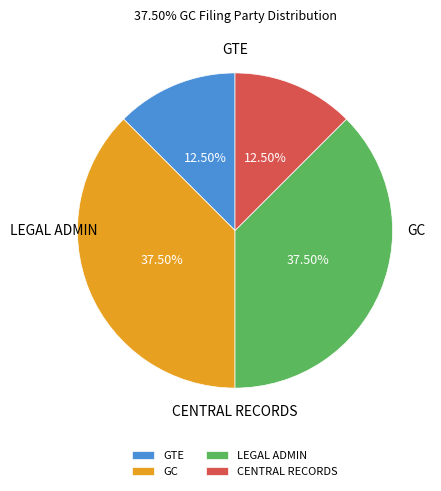

Is it true that LEGAL ADMIN is 31% of the pie?

False